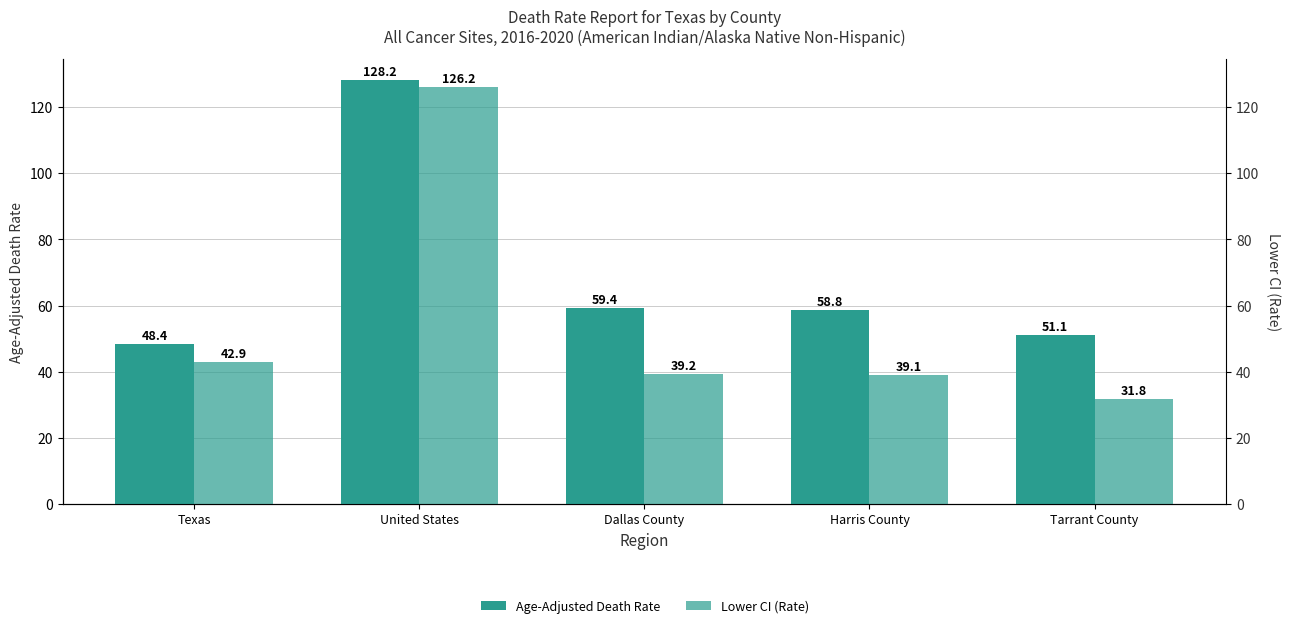

The value of Lower CI (Rate) at Tarrant County is 31.8. True or false?

True